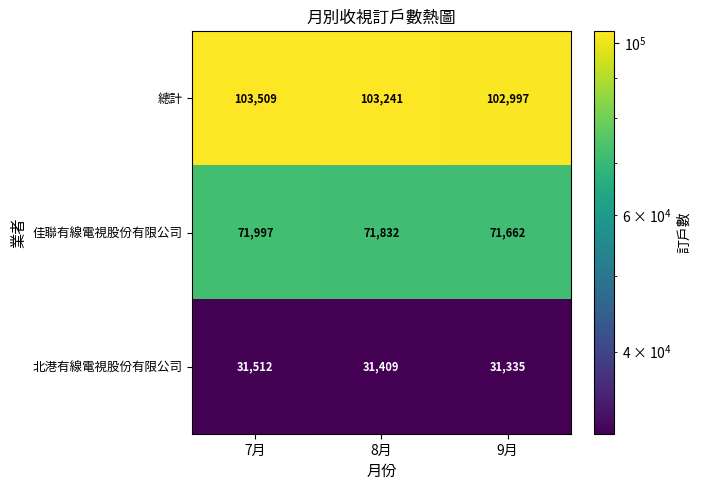

What is the approximate value of 總計 at 9月, to the nearest 10?

103000